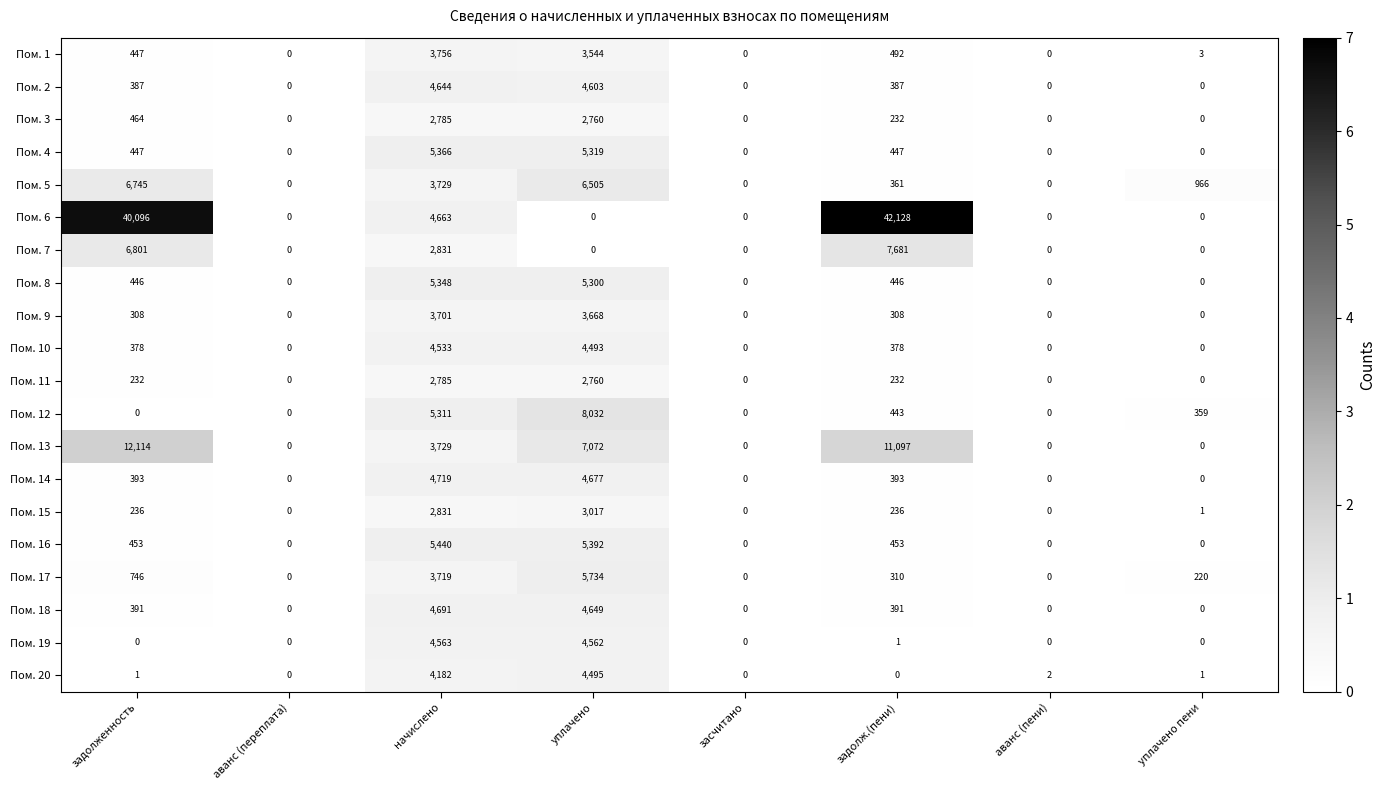

Which series has the largest total across all categories?

Пом. 6